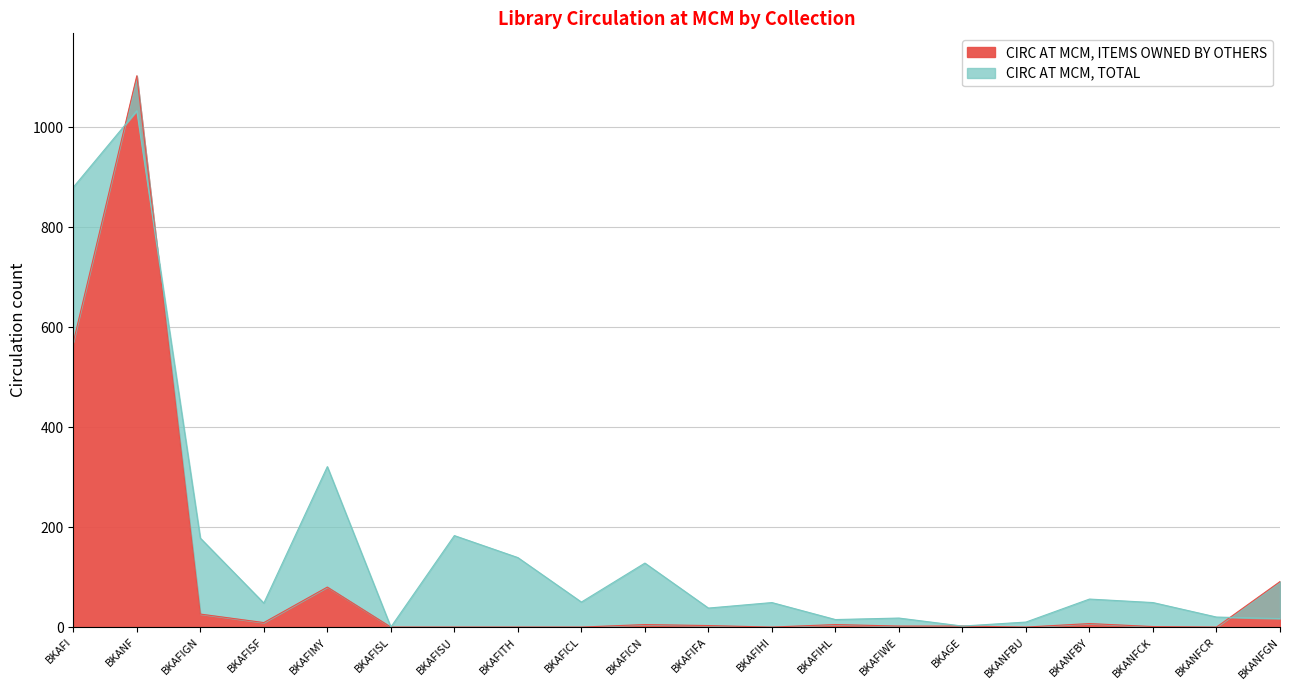

How many data points in CIRC AT MCM, ITEMS OWNED BY OTHERS are less than 3?

10